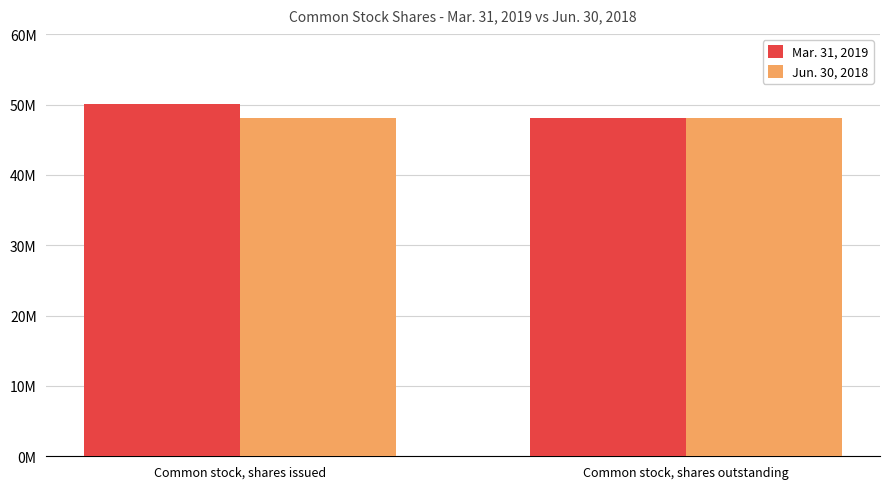

What position from the left is Common stock, shares issued?

1